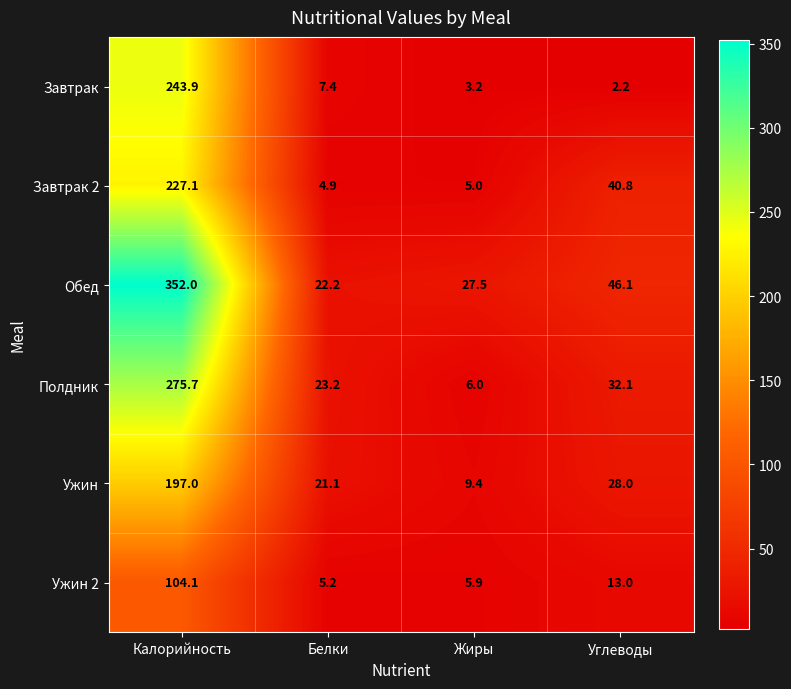

Reading right to left, what are all the values shown in this chart?

Завтрак: 2.2	3.2	7.4	243.9
Завтрак 2: 40.8	5.0	4.9	227.1
Обед: 46.1	27.5	22.2	352.0
Полдник: 32.1	6.0	23.2	275.7
Ужин: 28.0	9.4	21.1	197.0
Ужин 2: 13.0	5.9	5.2	104.1